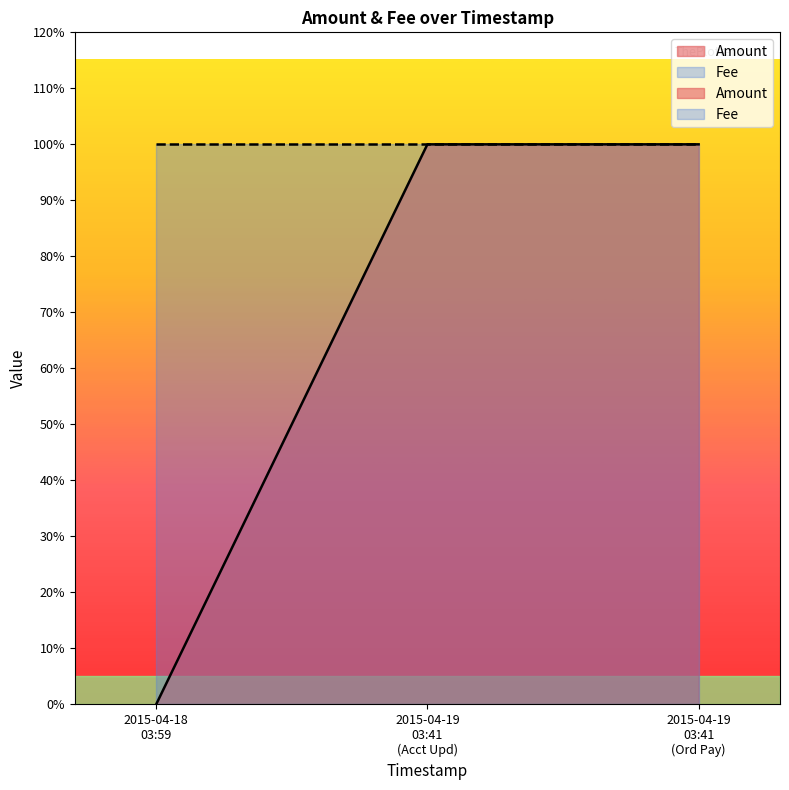

The chart shows a value of 1 at 2015-04-19 03:41 (Ord Pay). True or false?

True